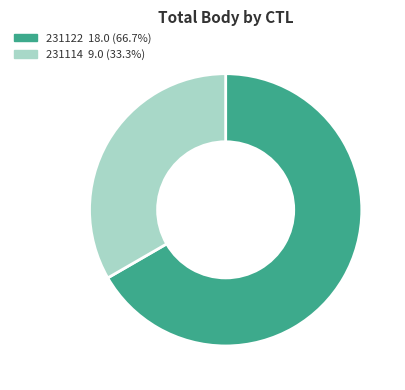

Combined, do 231122 18.0 (66.7%) and 231114 9.0 (33.3%) account for over 50%?

Yes